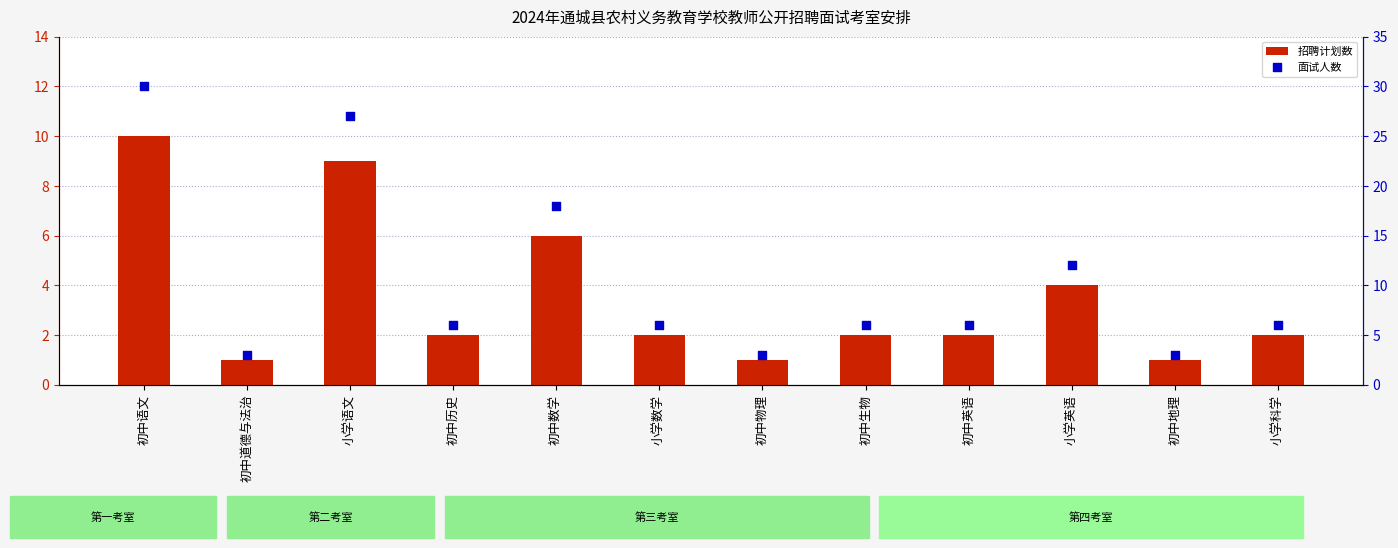

What is the total value across all series at 初中物理?

4